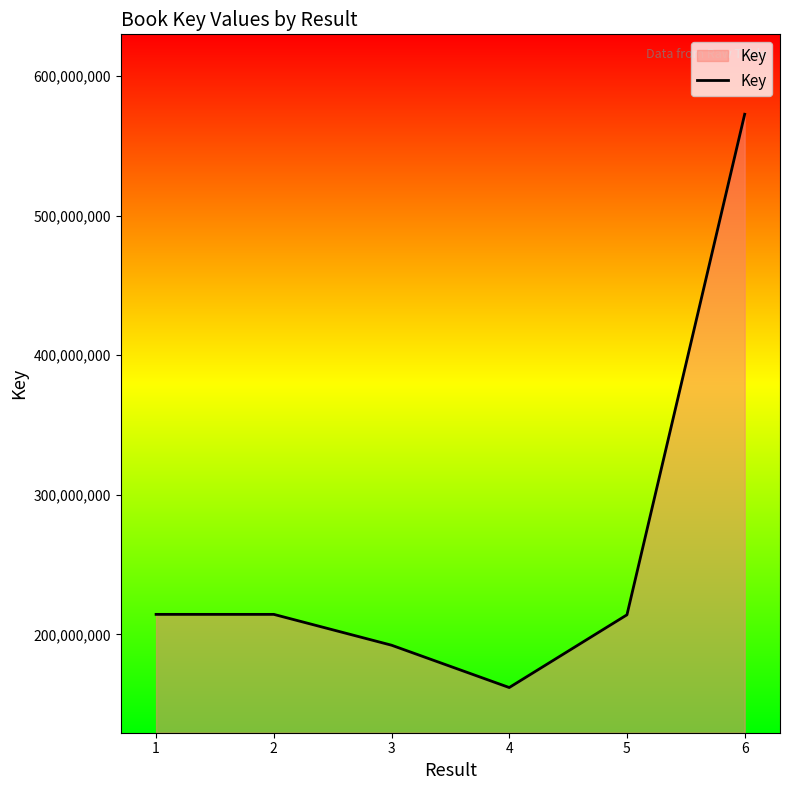

The value at 5 is 148184502. True or false?

False